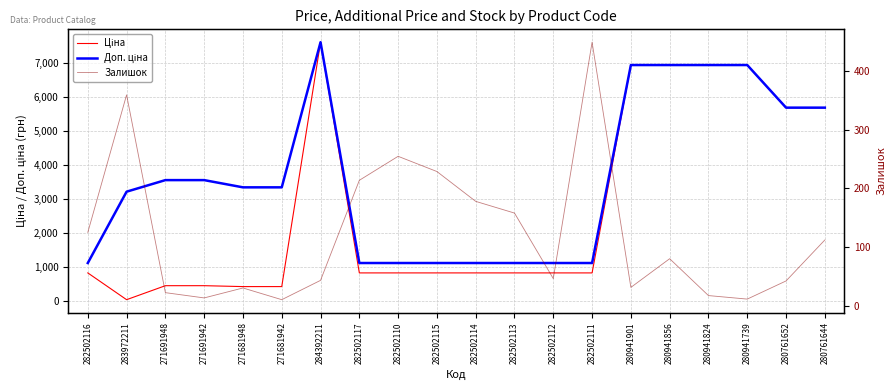

How many intersections are there between Залишок and Ціна?

2